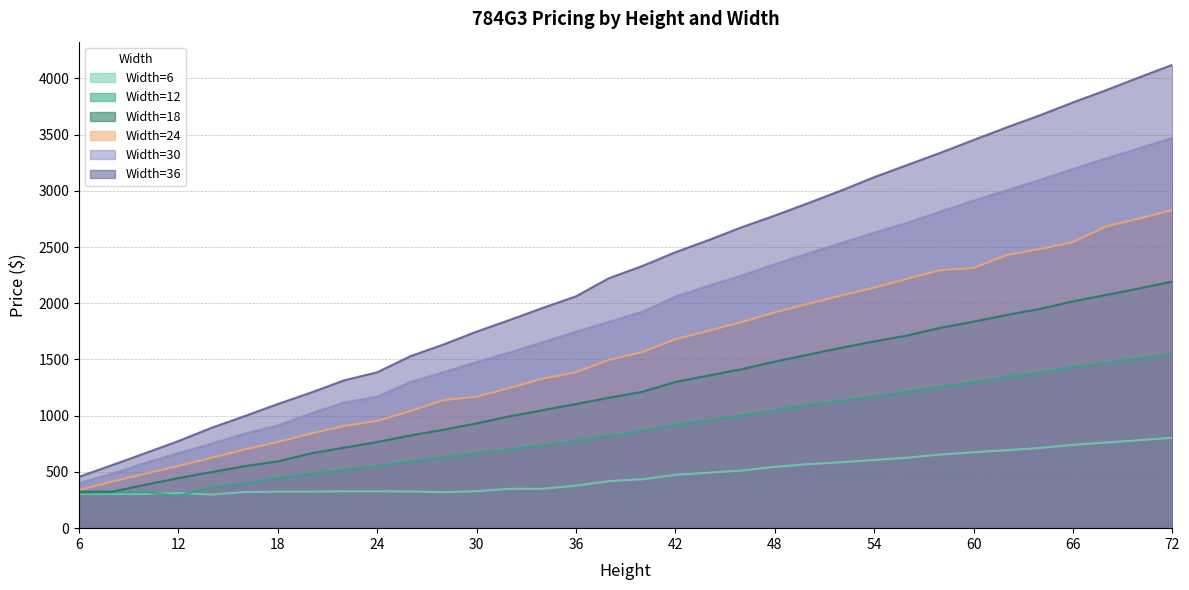

At how many categories does at least one series exceed 1495?

24